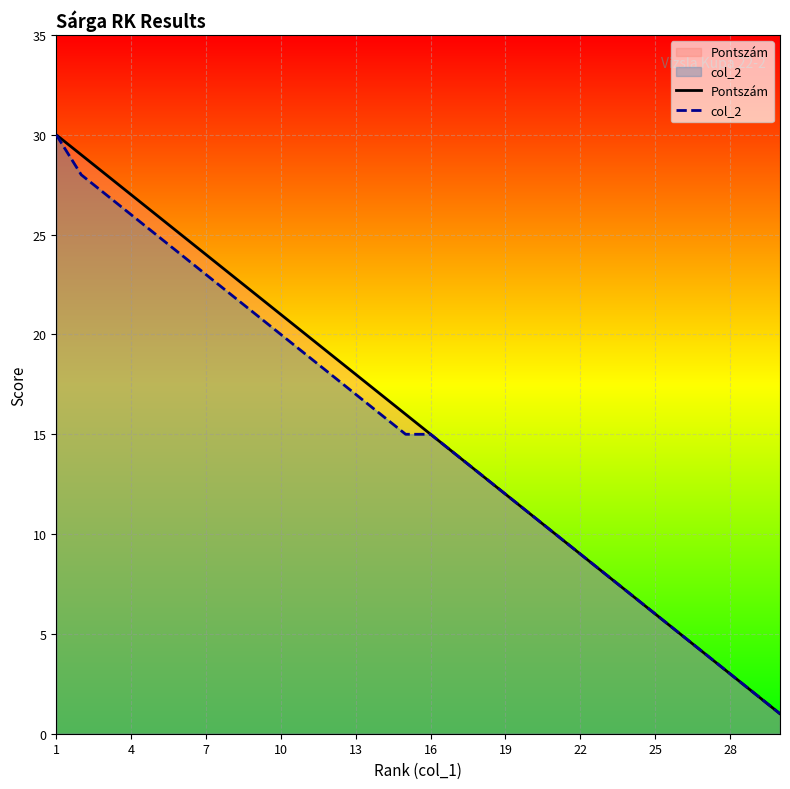

Is it true that col_2 equals 23 at 7?

True